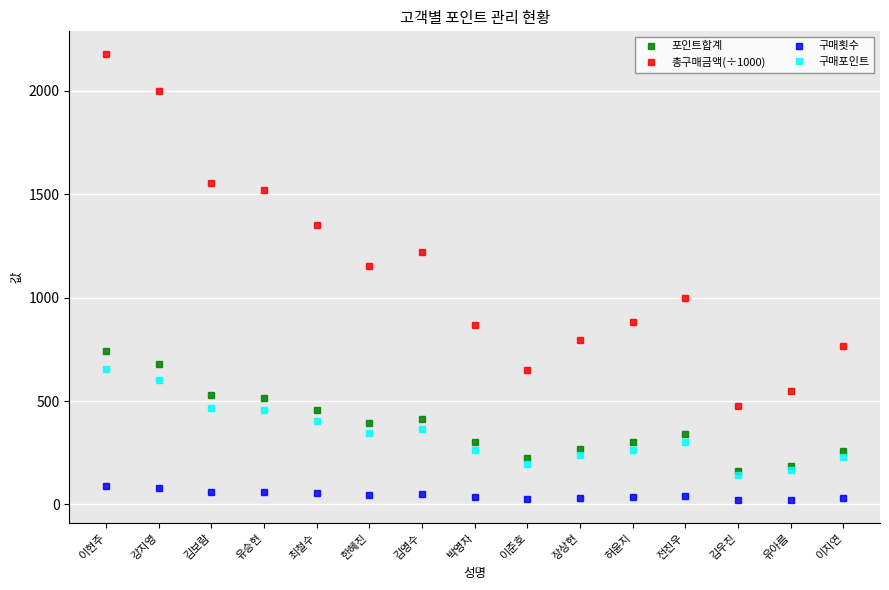

Where does the 구매횟수 series first go above 40?

이현주